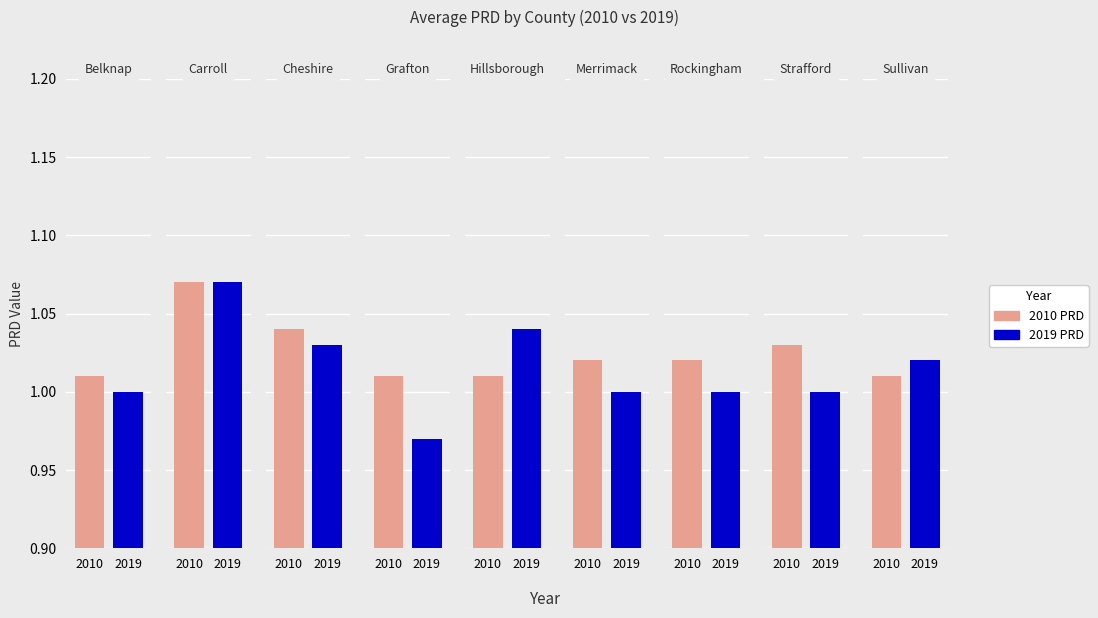

Which category has the lowest value in the 2010
PRD series?

Belknap